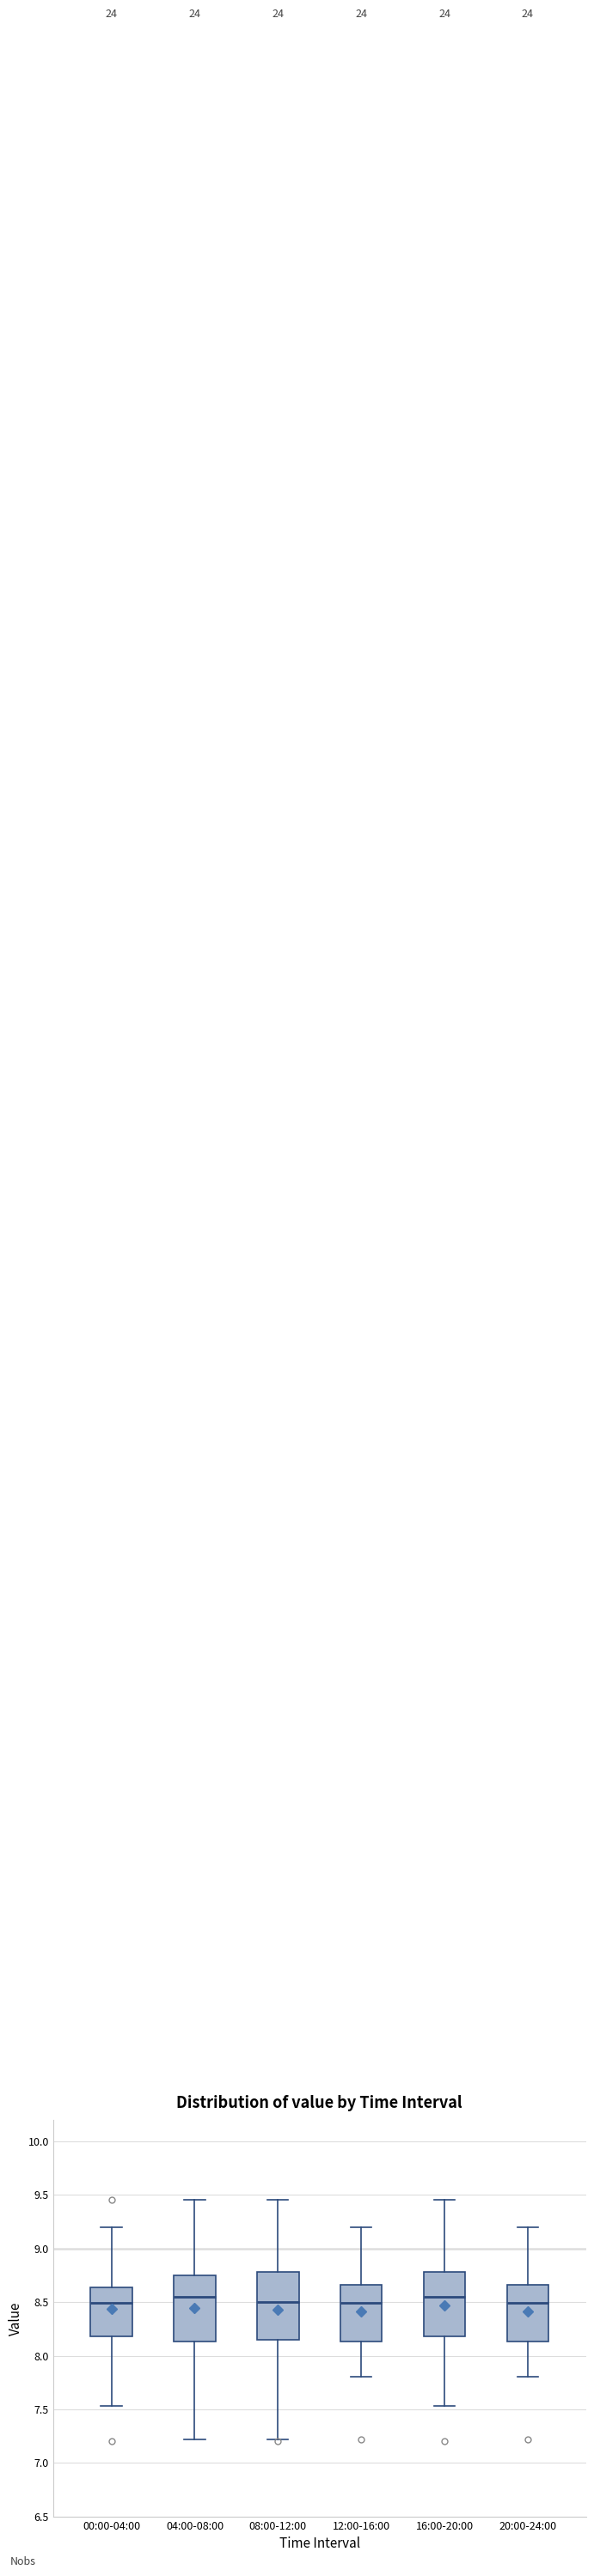

Where is the lower edge of the box for 00:00-04:00 on the y-axis? The values are not printed on the chart, so give them approximately, as read against the axis.

8.20